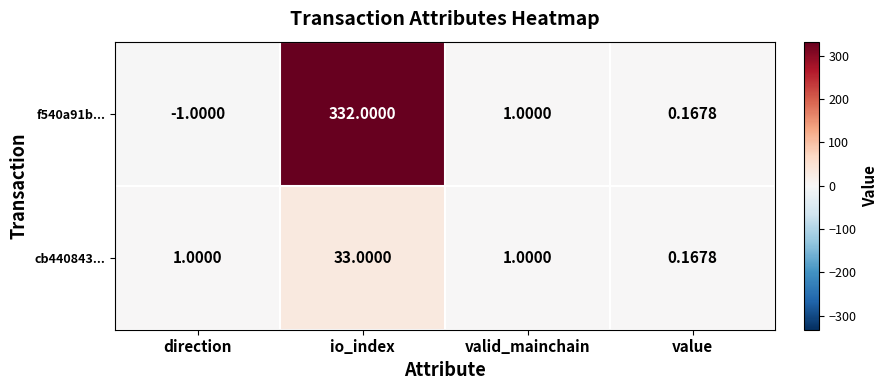

What is the smallest value displayed?

-1.0